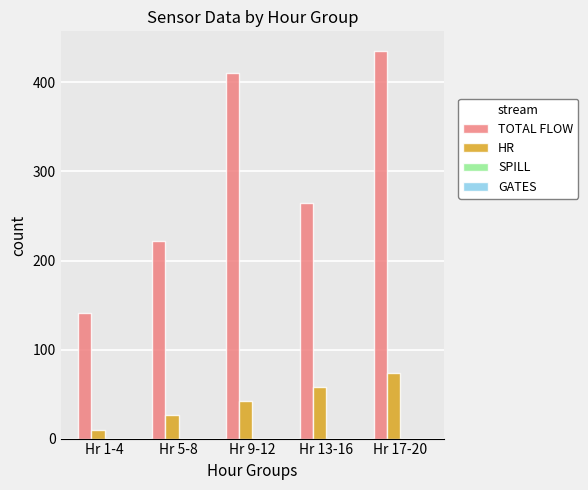

Reading left to right, list all the values displayed in this chart.

TOTAL FLOW: Hr 1-4=140.5	Hr 5-8=221.5	Hr 9-12=410.7	Hr 13-16=264.9	Hr 17-20=435.6
HR: Hr 1-4=10.0	Hr 5-8=26.0	Hr 9-12=42.0	Hr 13-16=58.0	Hr 17-20=74.0